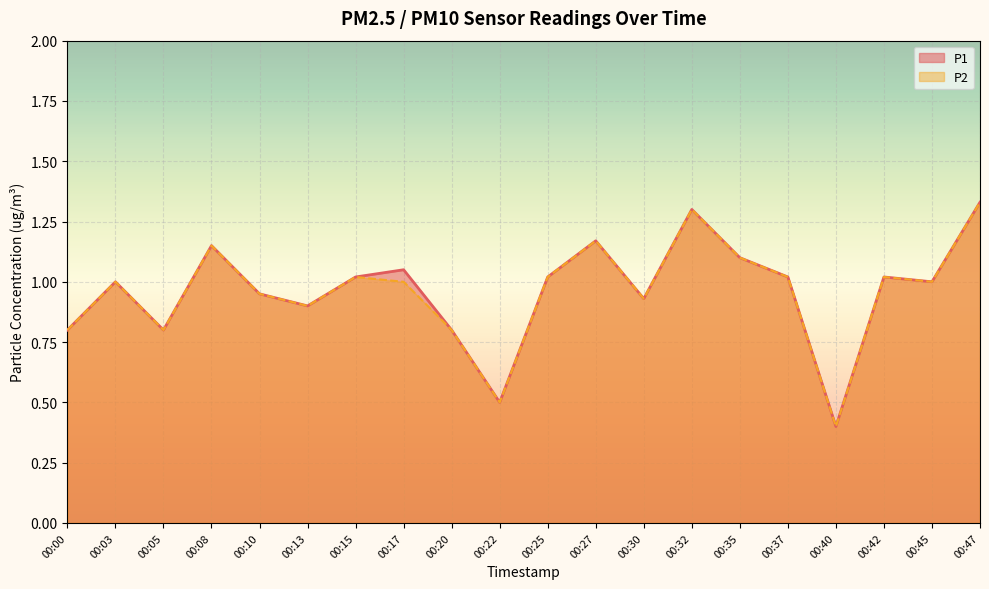

Read the P2 value at 00:42.

1.0